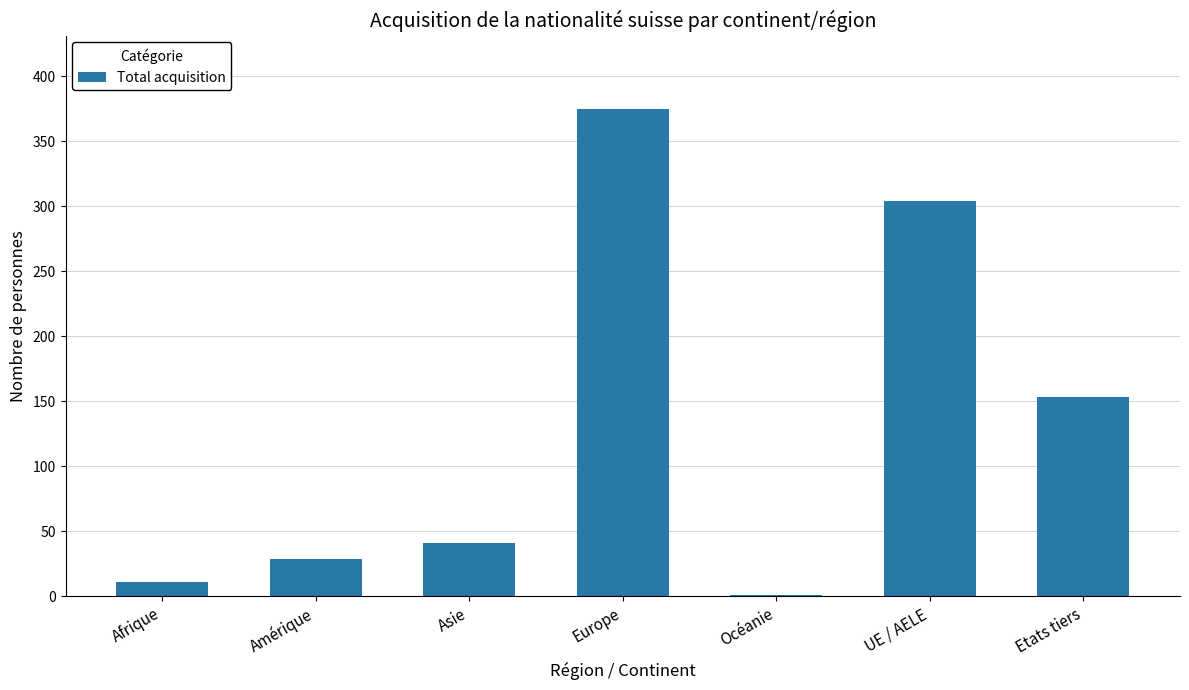

Approximately how many times larger is the value at Asie compared to Amérique?

1.4